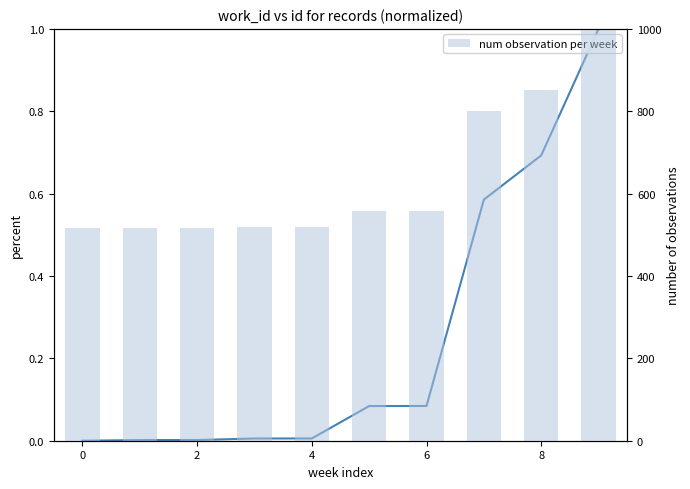

At which category is the sum across all series the highest?

9